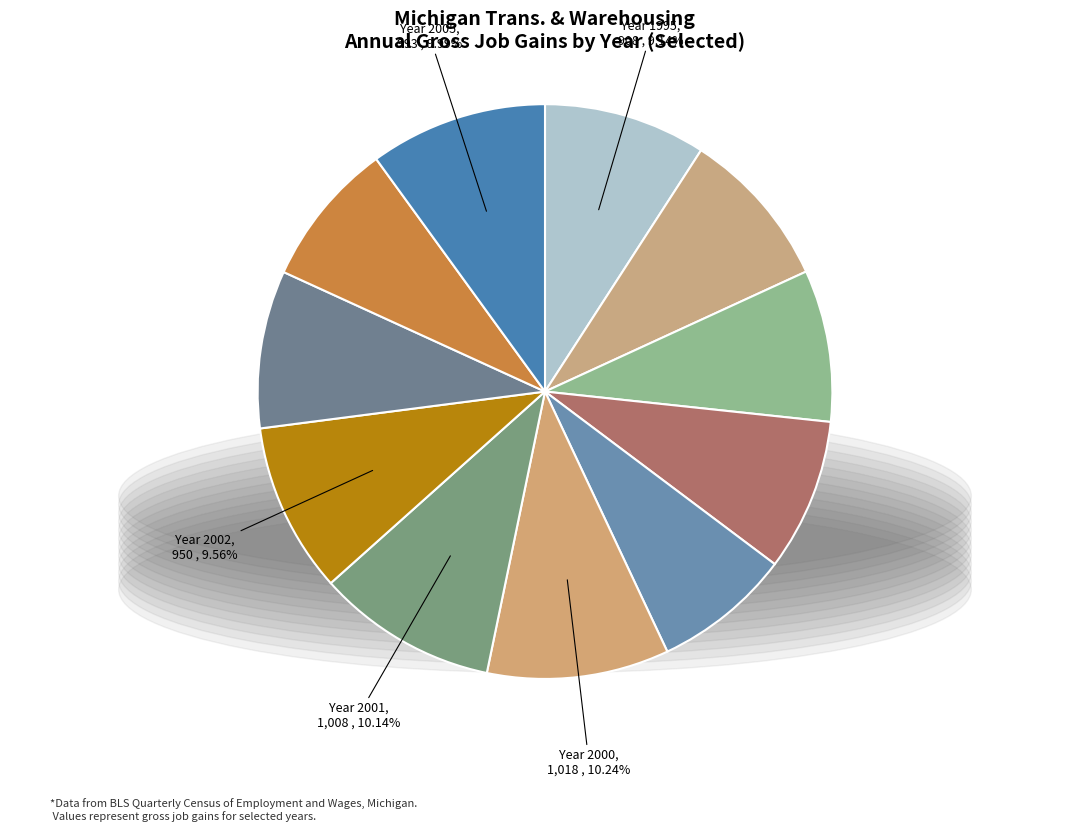

How many segments does this pie chart have?

11